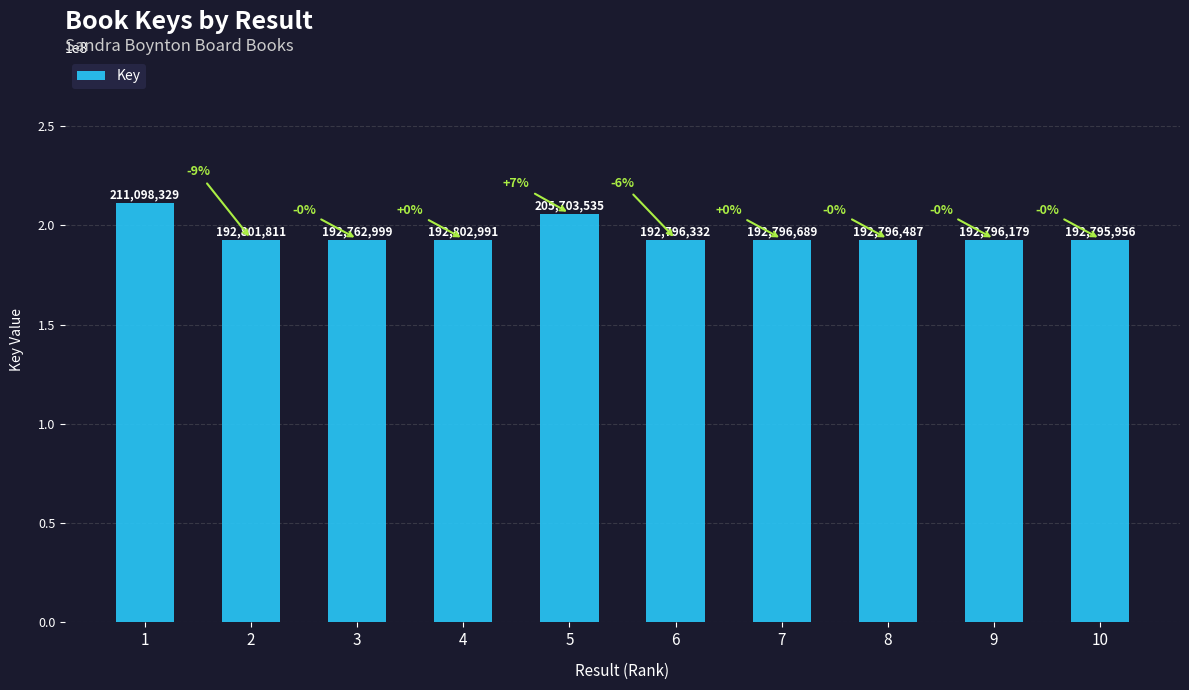

What is the value of the 2nd bar from the left?

192801811